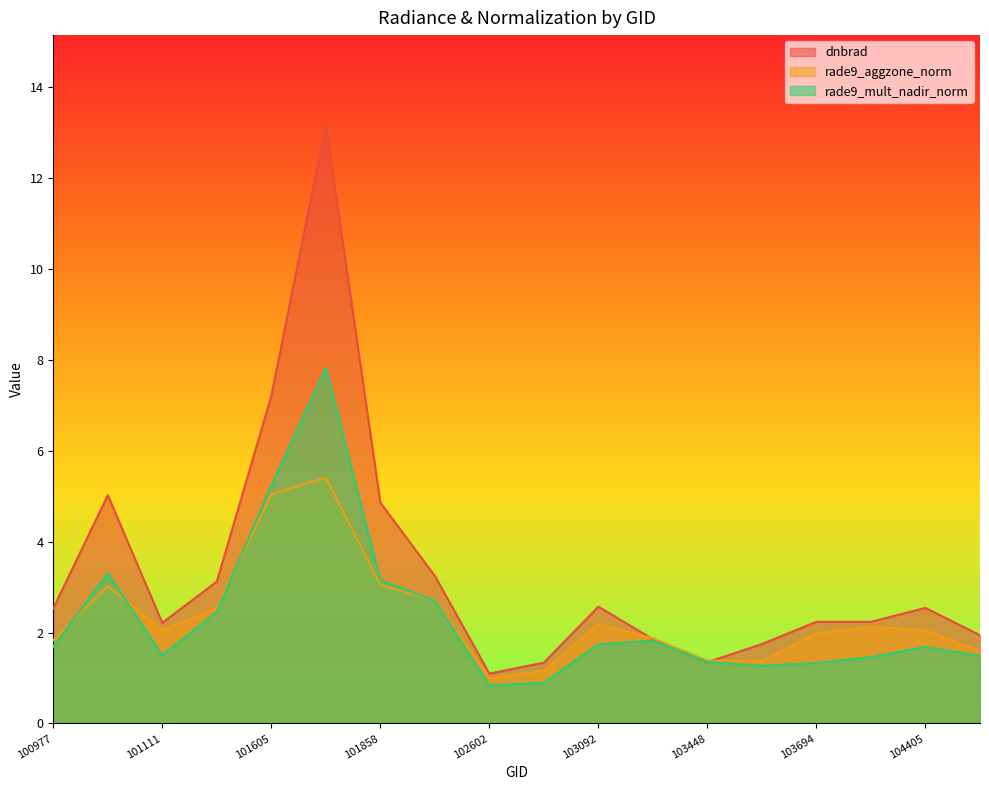

True or false: dnbrad and rade9_mult_nadir_norm cross at least once.

True